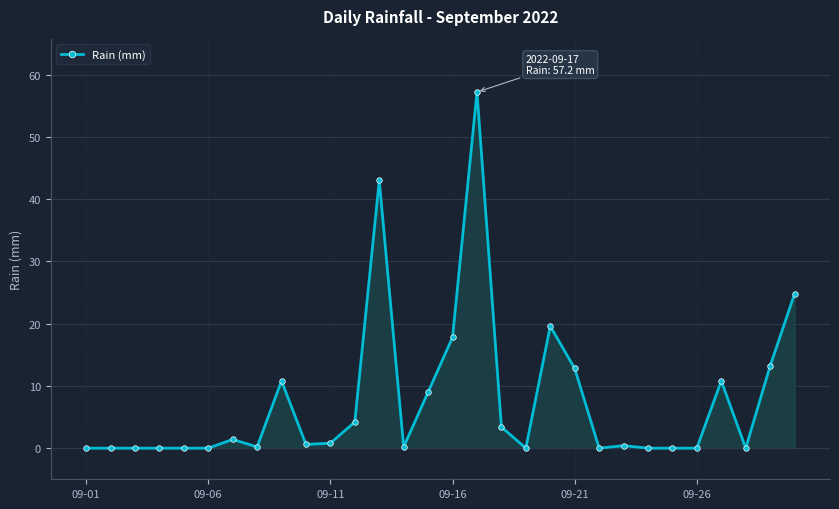

What is the greatest value displayed?

57.2